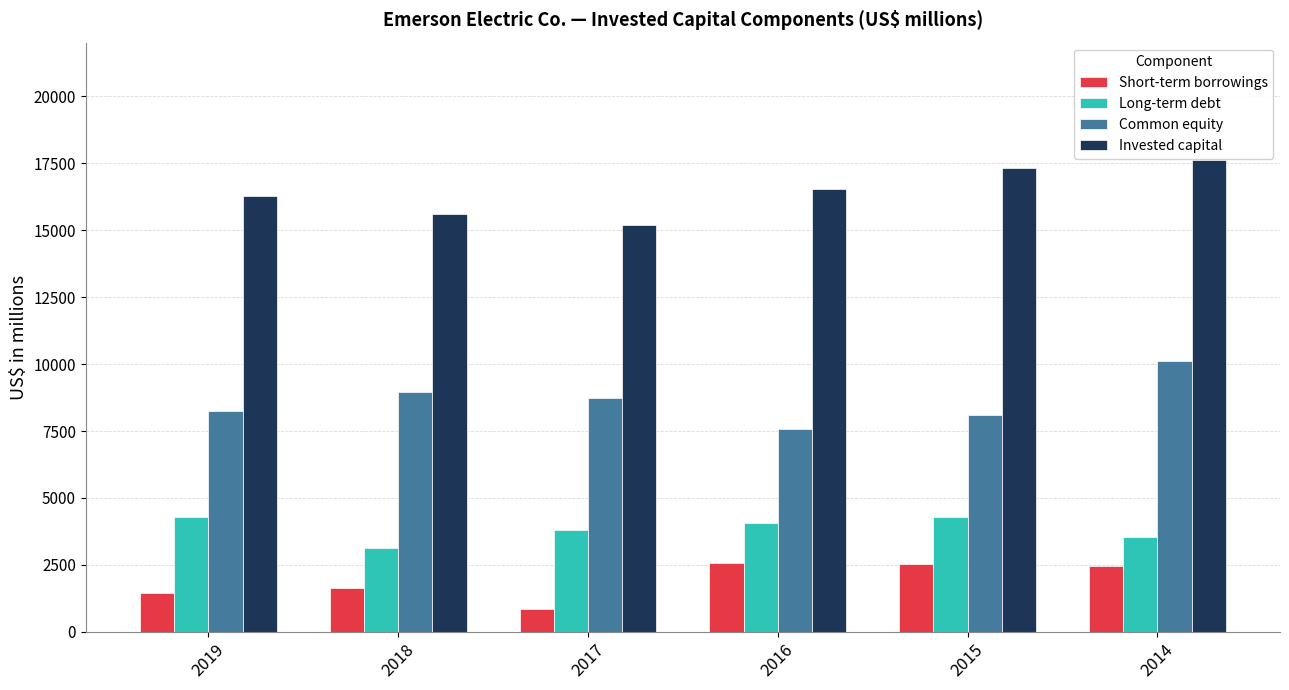

At how many categories does at least one series exceed 15400?

5